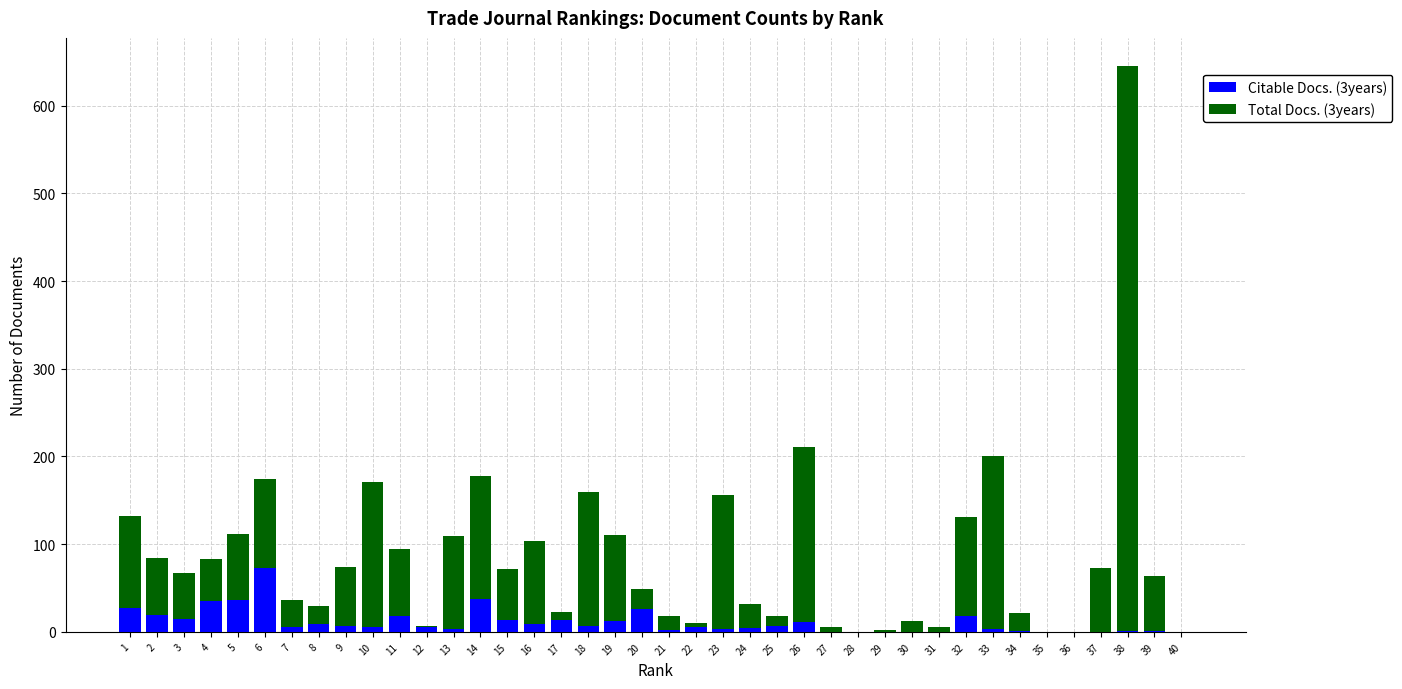

How many data points does each series have?

40